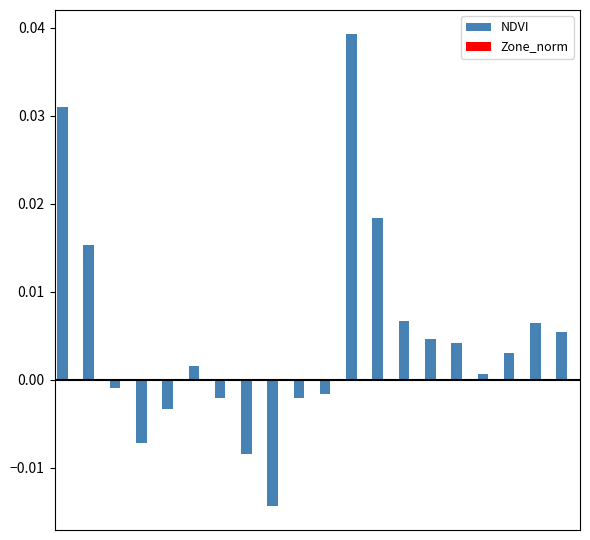

How many data points in NDVI are above 0?

12